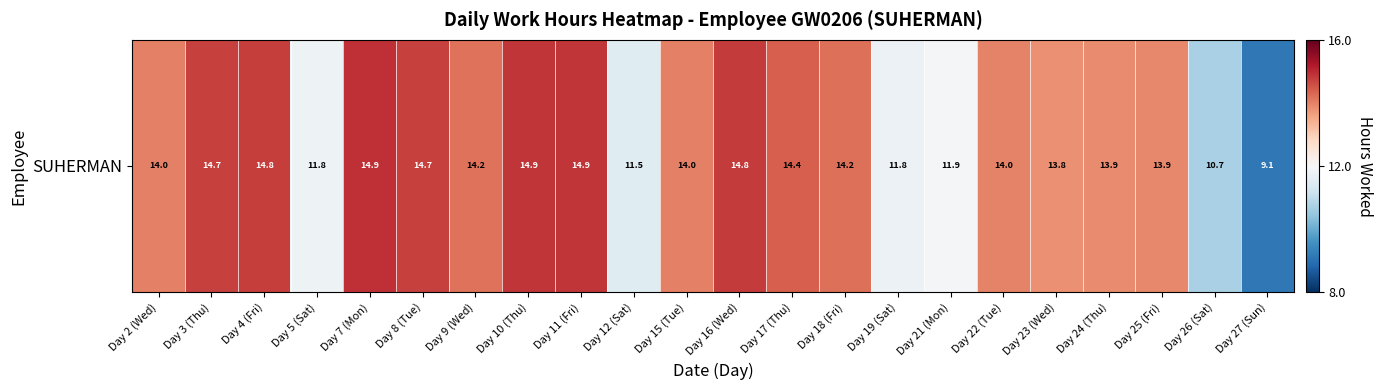

What is the change in value from Day 5 (Sat) to Day 22 (Tue)?

+2.2